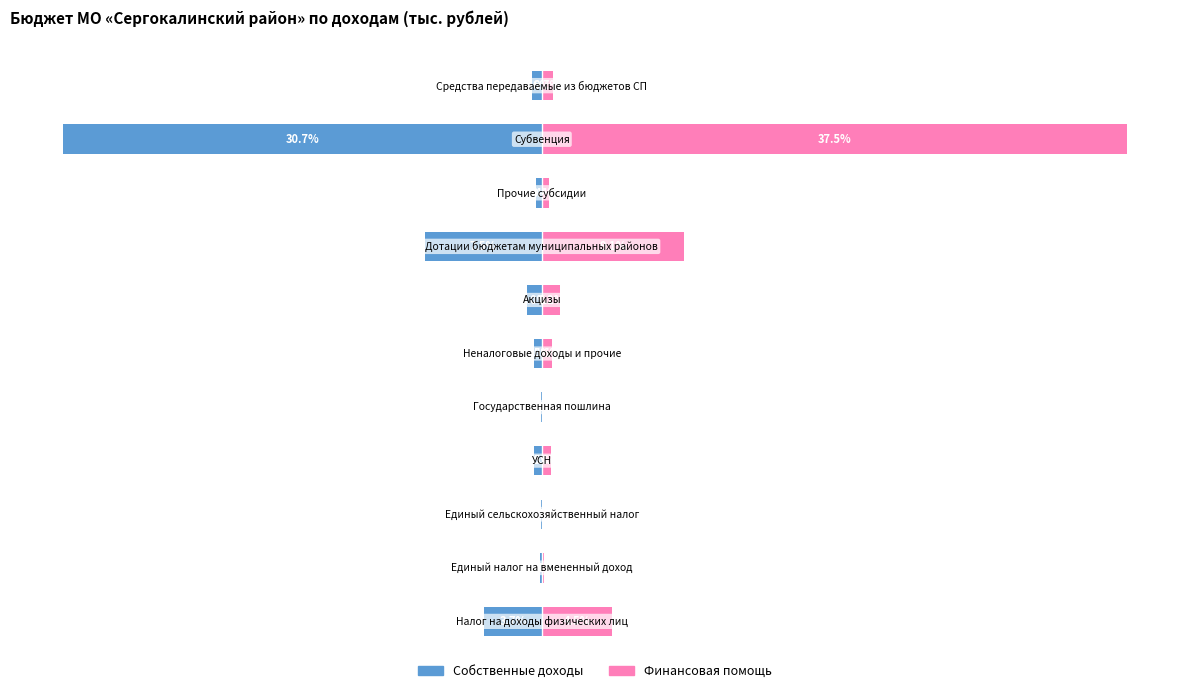

What is the sum of the Финансовая помощь values at 7 and 9?

46.6